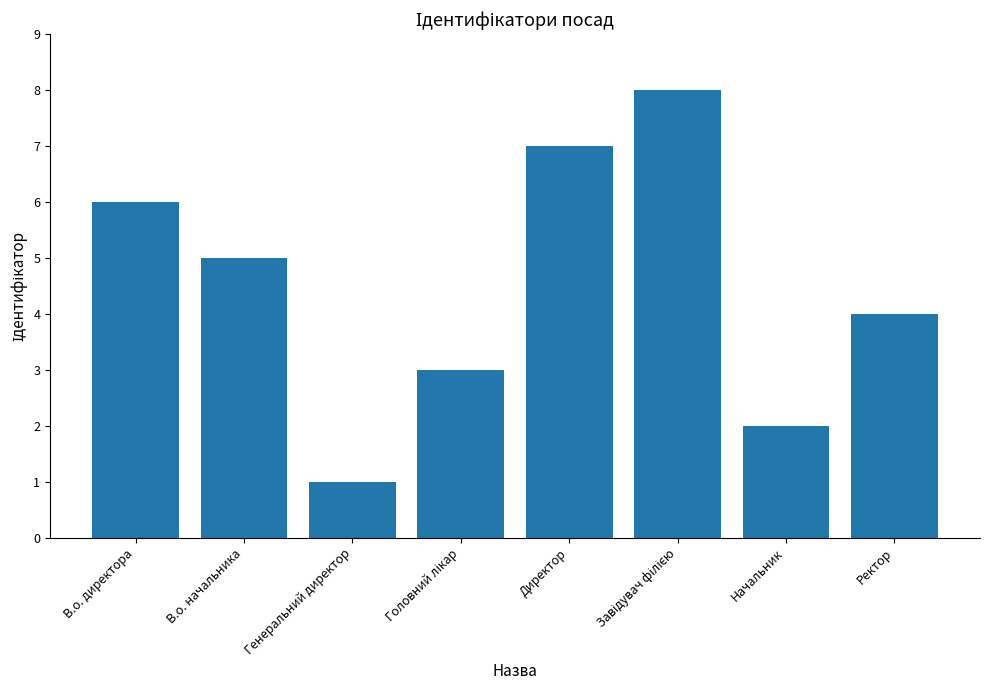

What is the label of the 2nd bar from the right?

Начальник